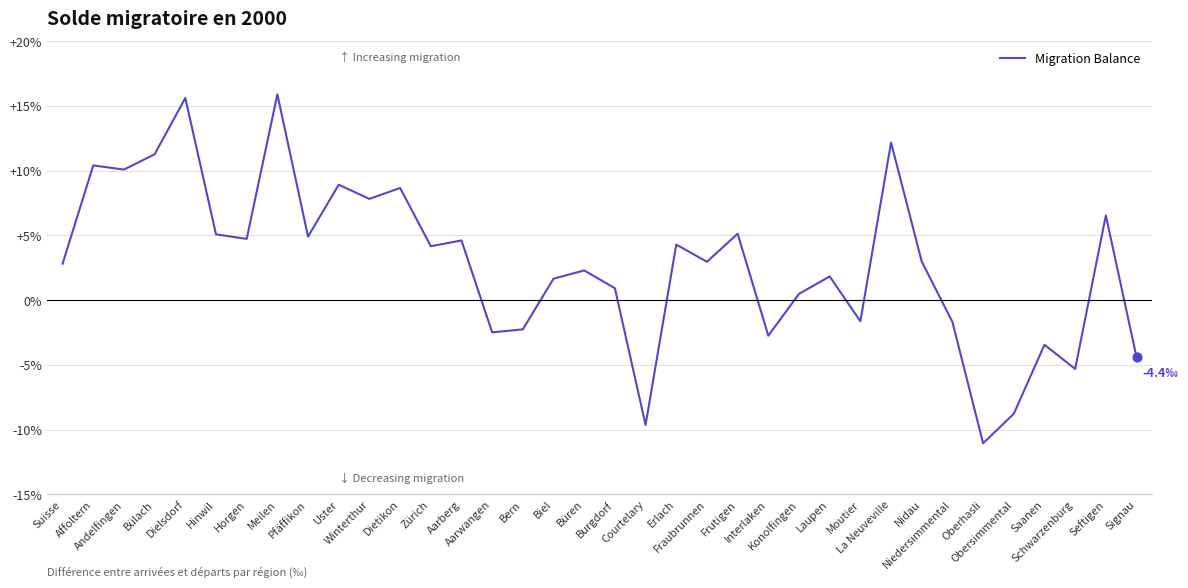

Between Aarwangen and Laupen, which is larger?

Laupen